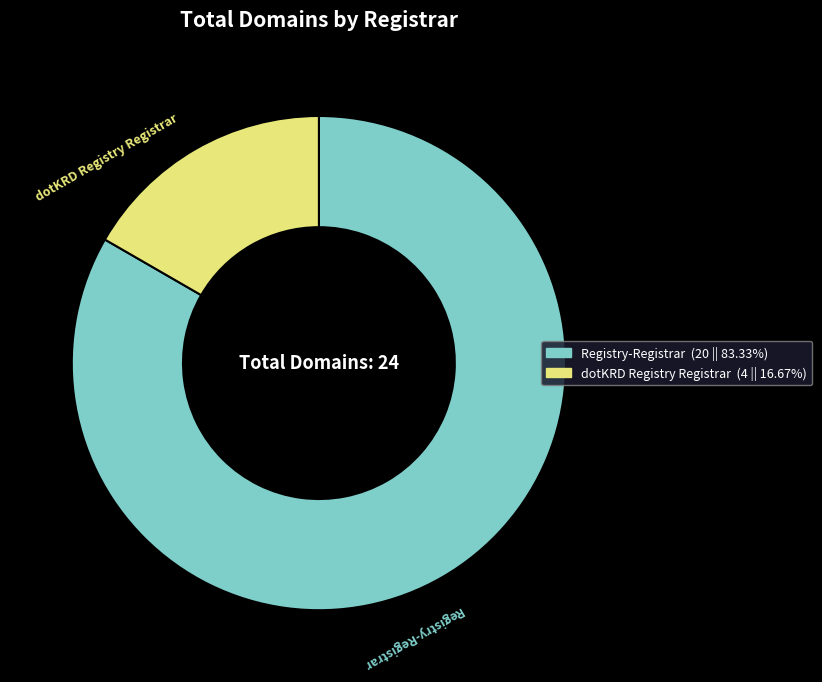

Does any single category account for the majority?

Yes